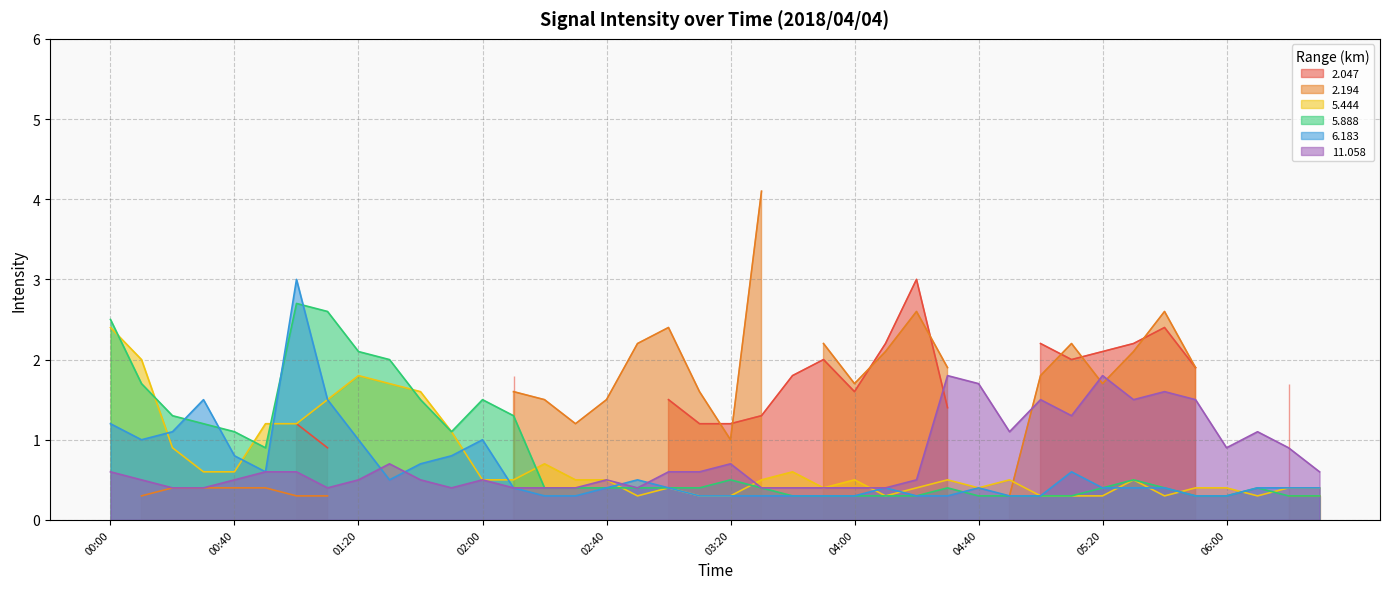

At which label is   6.183 closest to 1?

00:10